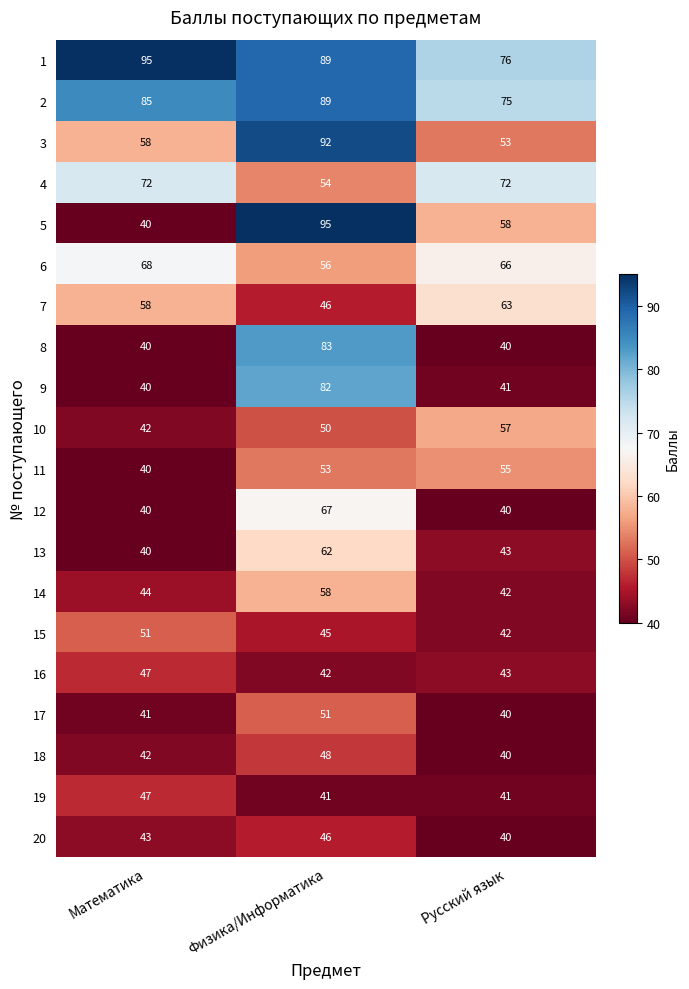

List the labels in order of 3 value, largest first.

Физика/Информатика, Математика, Русский язык